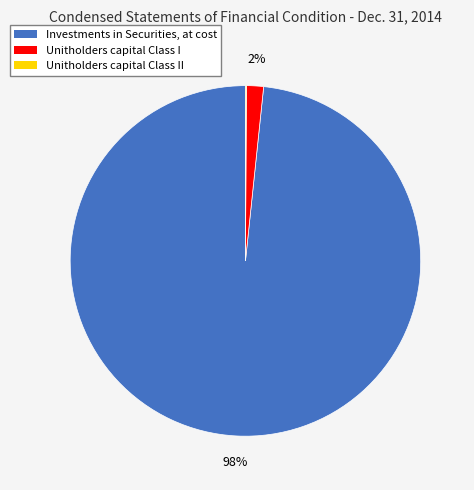

What percentage is the Unitholders capital Class I slice, to the nearest percent?

2%